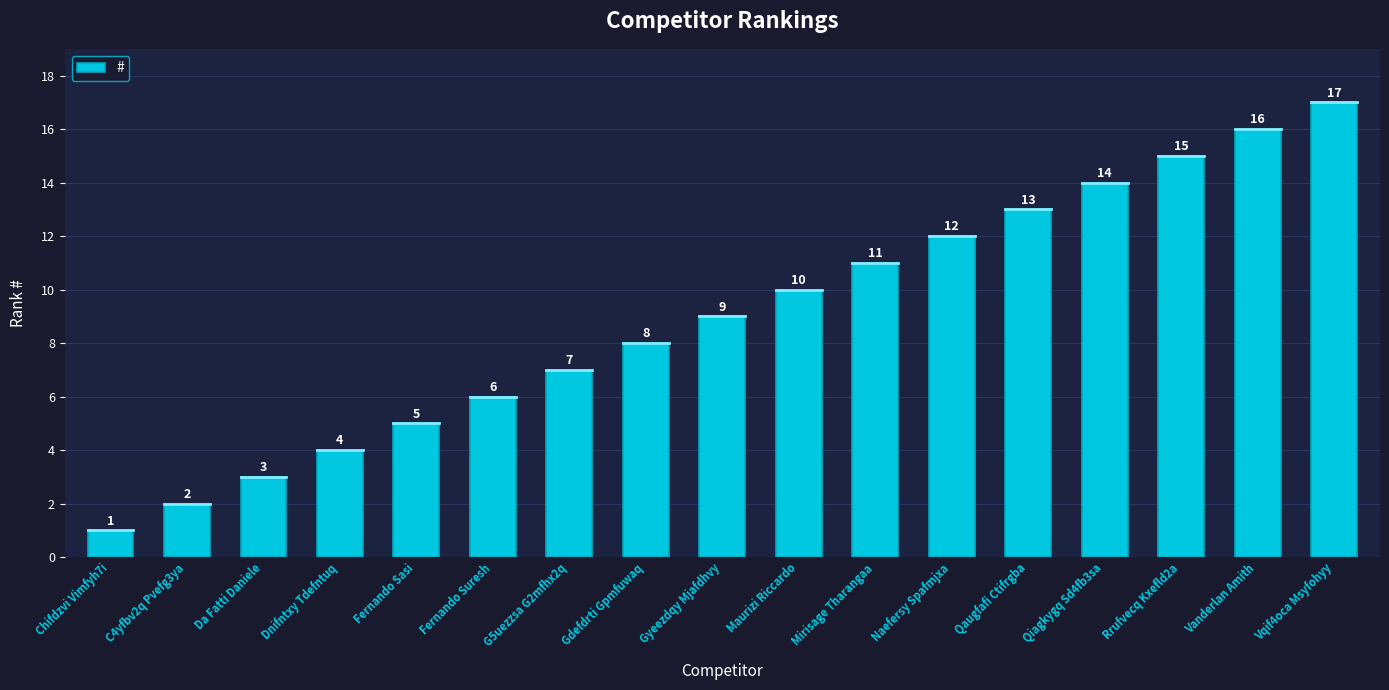

Which has a higher value, Qaugfafi Ctifrgba or Gdefdrti Gpmfuwaq?

Qaugfafi Ctifrgba